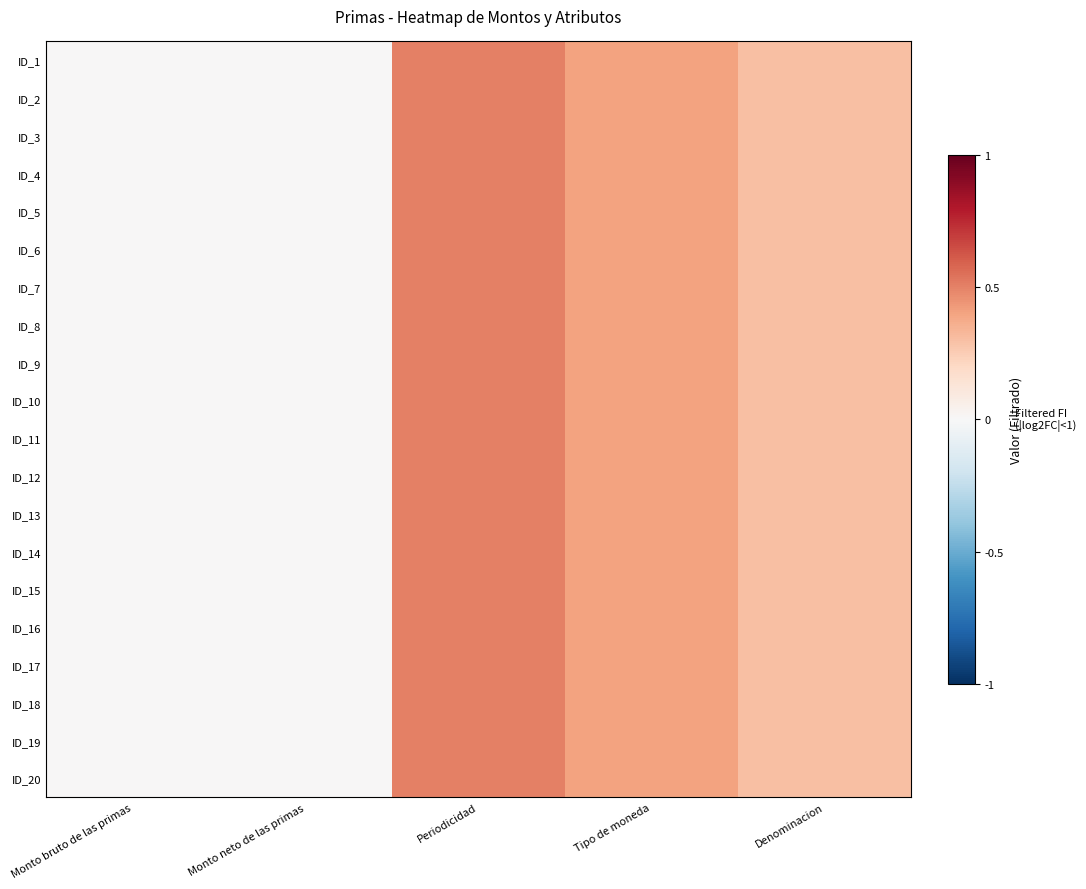

Which series changed the most between Monto neto de las primas and Denominacion?

ID_1